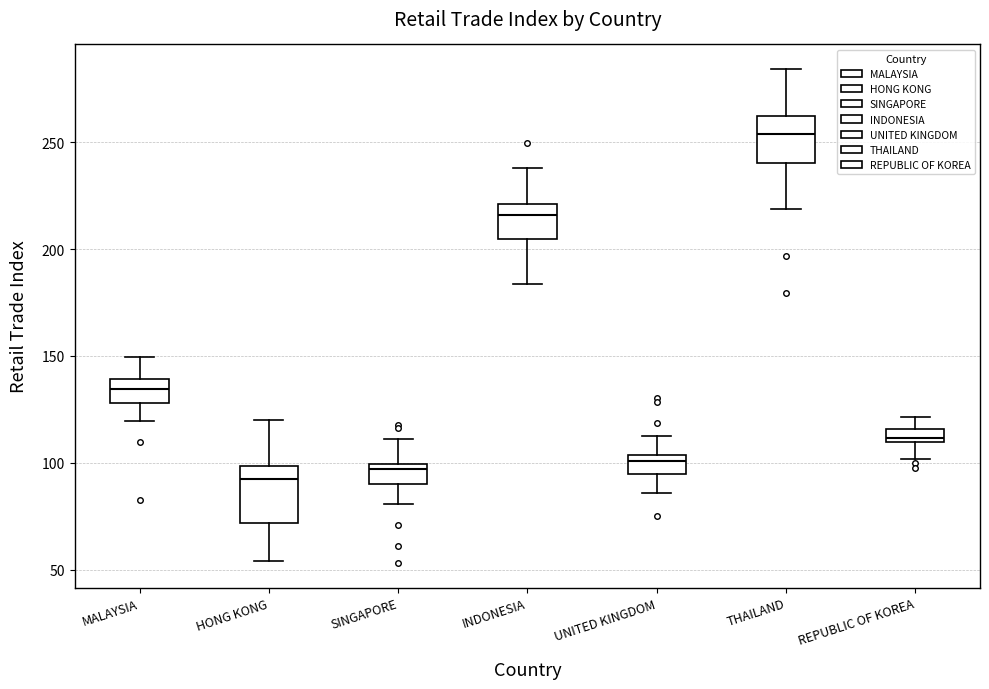

Comparing the boxes themselves (not the whiskers), which one is the tallest?

HONG KONG